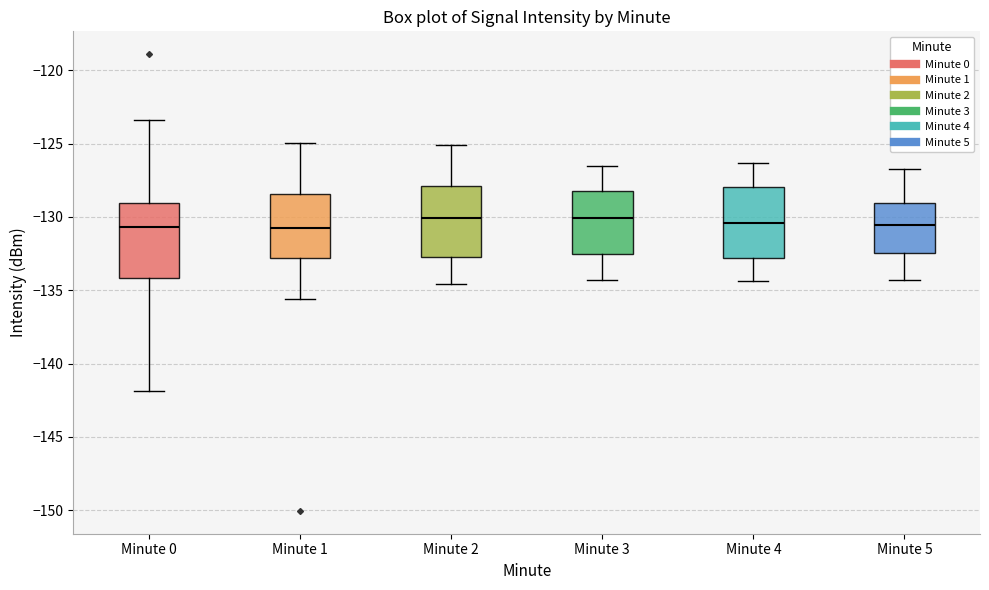

Reading left to right, read every box against the y-axis: the position of its median line, the range the box covers, and the ends of its whiskers. The values are not printed on the chart, so give them approximately, as read against the axis.

Minute 0: median -130.5, box -134.0 to -129.0, whiskers -142.0 to -123.5
Minute 1: median -130.5, box -133.0 to -128.5, whiskers -135.5 to -125.0
Minute 2: median -130.0, box -132.5 to -128.0, whiskers -134.5 to -125.0
Minute 3: median -130.0, box -132.5 to -128.0, whiskers -134.5 to -126.5
Minute 4: median -130.5, box -133.0 to -128.0, whiskers -134.5 to -126.5
Minute 5: median -130.5, box -132.5 to -129.0, whiskers -134.5 to -126.5